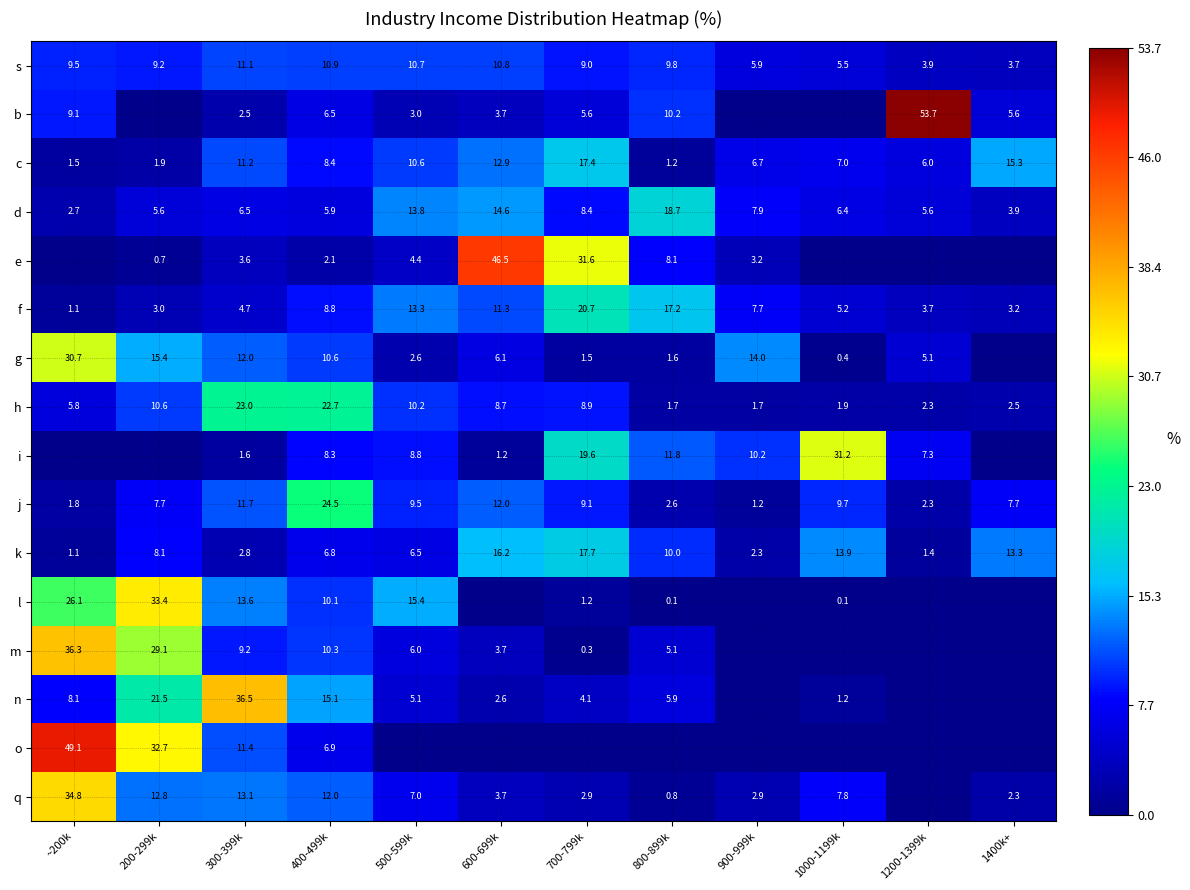

What is the minimum value for d?

2.7